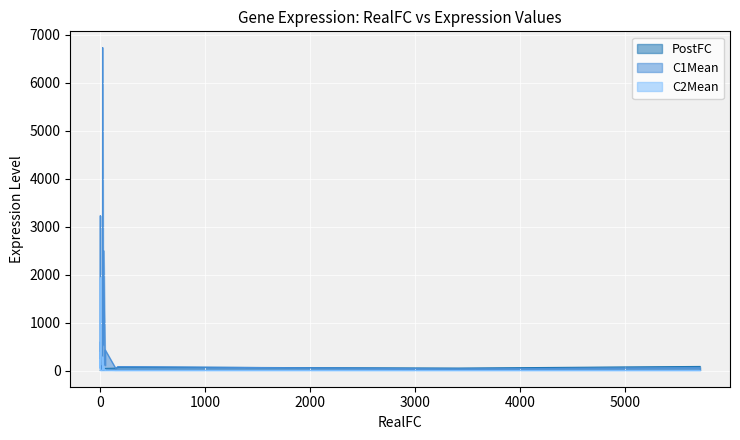

At which category does the chart reach its peak across all series?

23.6660365775502